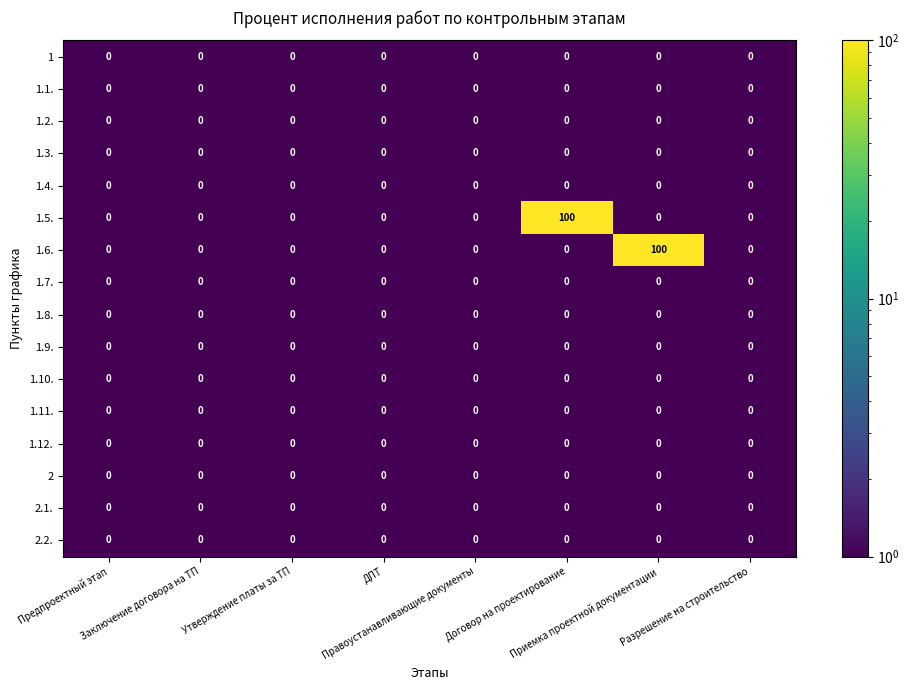

Reading left to right, extract all data points from this chart.

1: Предпроектный этап=0.0	Заключение договора на ТП=0.0	Утверждение платы за ТП=0.0	ДПТ=0.0	Правоустанавливающие документы=0.0	Договор на проектирование=0.0	Приемка проектной документации=0.0	Разрешение на строительство=0.0
1.1.: Предпроектный этап=0.0	Заключение договора на ТП=0.0	Утверждение платы за ТП=0.0	ДПТ=0.0	Правоустанавливающие документы=0.0	Договор на проектирование=0.0	Приемка проектной документации=0.0	Разрешение на строительство=0.0
1.2.: Предпроектный этап=0.0	Заключение договора на ТП=0.0	Утверждение платы за ТП=0.0	ДПТ=0.0	Правоустанавливающие документы=0.0	Договор на проектирование=0.0	Приемка проектной документации=0.0	Разрешение на строительство=0.0
1.3.: Предпроектный этап=0.0	Заключение договора на ТП=0.0	Утверждение платы за ТП=0.0	ДПТ=0.0	Правоустанавливающие документы=0.0	Договор на проектирование=0.0	Приемка проектной документации=0.0	Разрешение на строительство=0.0
1.4.: Предпроектный этап=0.0	Заключение договора на ТП=0.0	Утверждение платы за ТП=0.0	ДПТ=0.0	Правоустанавливающие документы=0.0	Договор на проектирование=0.0	Приемка проектной документации=0.0	Разрешение на строительство=0.0
1.5.: Предпроектный этап=0.0	Заключение договора на ТП=0.0	Утверждение платы за ТП=0.0	ДПТ=0.0	Правоустанавливающие документы=0.0	Договор на проектирование=100.0	Приемка проектной документации=0.0	Разрешение на строительство=0.0
1.6.: Предпроектный этап=0.0	Заключение договора на ТП=0.0	Утверждение платы за ТП=0.0	ДПТ=0.0	Правоустанавливающие документы=0.0	Договор на проектирование=0.0	Приемка проектной документации=100.0	Разрешение на строительство=0.0
1.7.: Предпроектный этап=0.0	Заключение договора на ТП=0.0	Утверждение платы за ТП=0.0	ДПТ=0.0	Правоустанавливающие документы=0.0	Договор на проектирование=0.0	Приемка проектной документации=0.0	Разрешение на строительство=0.0
1.8.: Предпроектный этап=0.0	Заключение договора на ТП=0.0	Утверждение платы за ТП=0.0	ДПТ=0.0	Правоустанавливающие документы=0.0	Договор на проектирование=0.0	Приемка проектной документации=0.0	Разрешение на строительство=0.0
1.9.: Предпроектный этап=0.0	Заключение договора на ТП=0.0	Утверждение платы за ТП=0.0	ДПТ=0.0	Правоустанавливающие документы=0.0	Договор на проектирование=0.0	Приемка проектной документации=0.0	Разрешение на строительство=0.0
1.10.: Предпроектный этап=0.0	Заключение договора на ТП=0.0	Утверждение платы за ТП=0.0	ДПТ=0.0	Правоустанавливающие документы=0.0	Договор на проектирование=0.0	Приемка проектной документации=0.0	Разрешение на строительство=0.0
1.11.: Предпроектный этап=0.0	Заключение договора на ТП=0.0	Утверждение платы за ТП=0.0	ДПТ=0.0	Правоустанавливающие документы=0.0	Договор на проектирование=0.0	Приемка проектной документации=0.0	Разрешение на строительство=0.0
1.12.: Предпроектный этап=0.0	Заключение договора на ТП=0.0	Утверждение платы за ТП=0.0	ДПТ=0.0	Правоустанавливающие документы=0.0	Договор на проектирование=0.0	Приемка проектной документации=0.0	Разрешение на строительство=0.0
2: Предпроектный этап=0.0	Заключение договора на ТП=0.0	Утверждение платы за ТП=0.0	ДПТ=0.0	Правоустанавливающие документы=0.0	Договор на проектирование=0.0	Приемка проектной документации=0.0	Разрешение на строительство=0.0
2.1.: Предпроектный этап=0.0	Заключение договора на ТП=0.0	Утверждение платы за ТП=0.0	ДПТ=0.0	Правоустанавливающие документы=0.0	Договор на проектирование=0.0	Приемка проектной документации=0.0	Разрешение на строительство=0.0
2.2.: Предпроектный этап=0.0	Заключение договора на ТП=0.0	Утверждение платы за ТП=0.0	ДПТ=0.0	Правоустанавливающие документы=0.0	Договор на проектирование=0.0	Приемка проектной документации=0.0	Разрешение на строительство=0.0